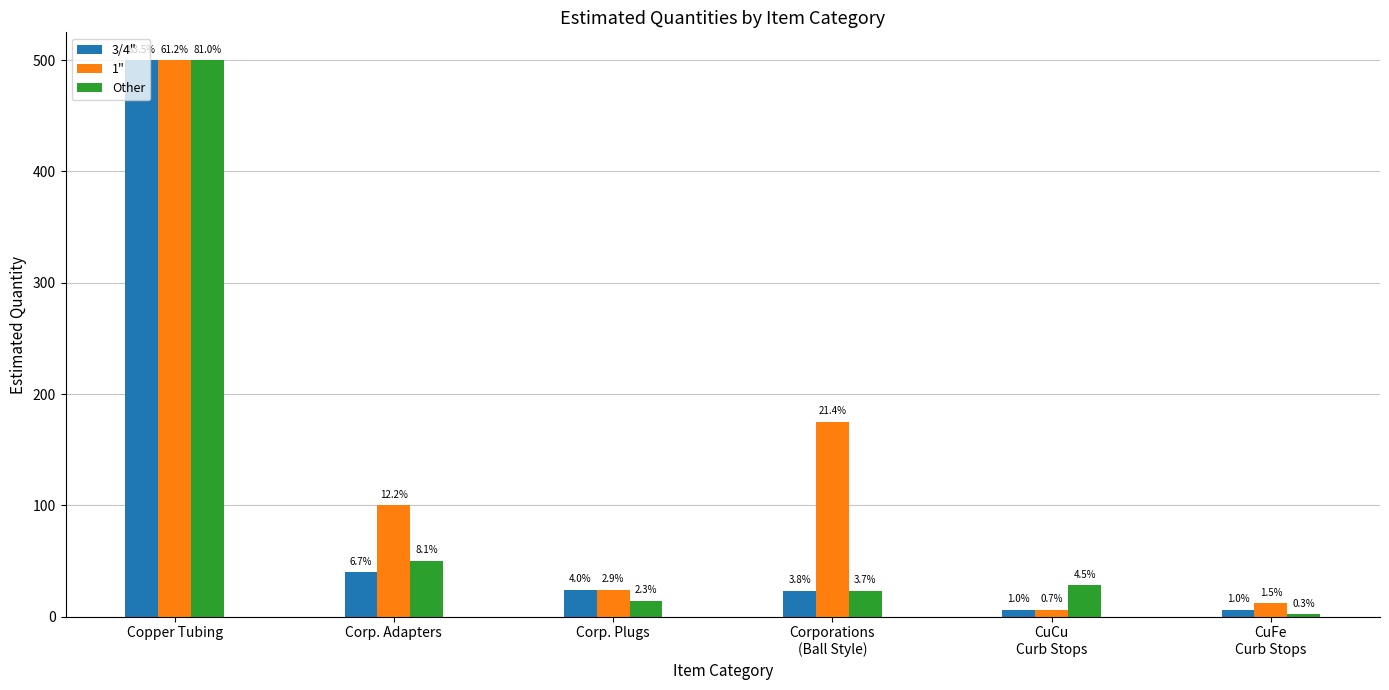

What are all the series names shown in the legend?

3/4", 1", Other